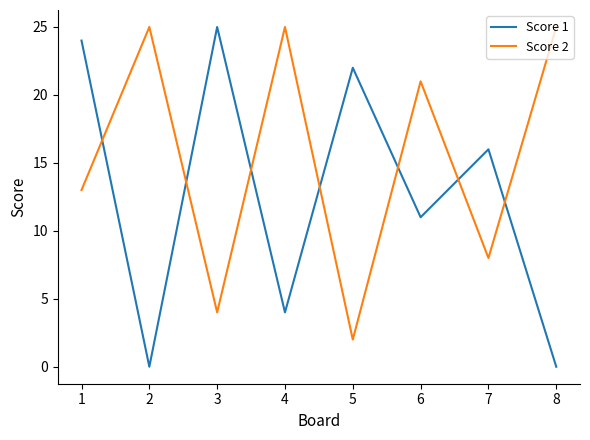

What is the sum of the Score 1 values at 1 and 8?

24